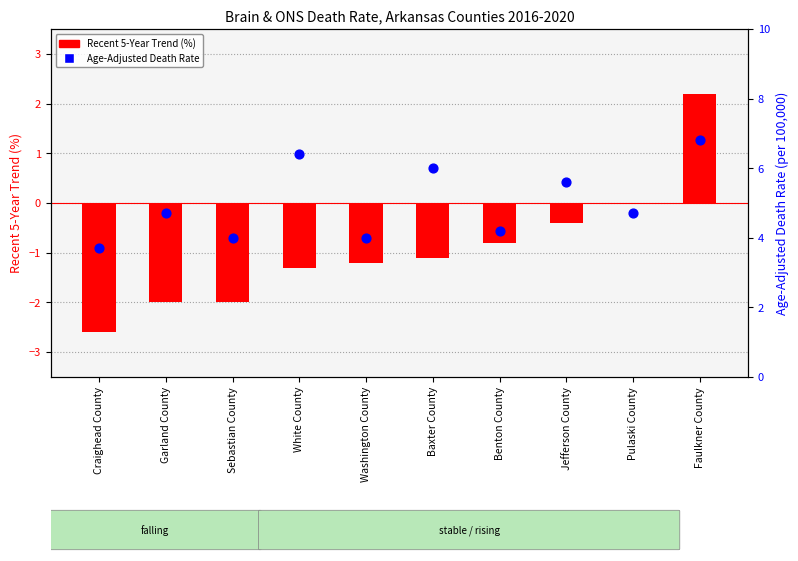

Which series reaches the maximum Y coordinate?

Age-Adjusted Death Rate